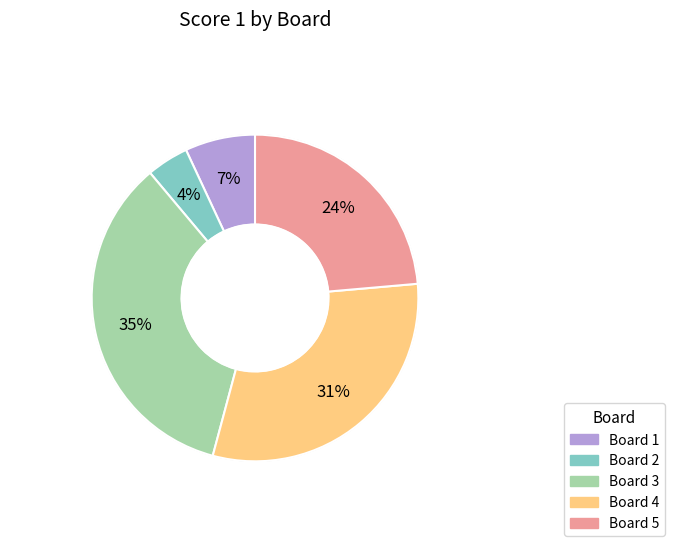

To the nearest percent, what is the average slice percentage?

20%